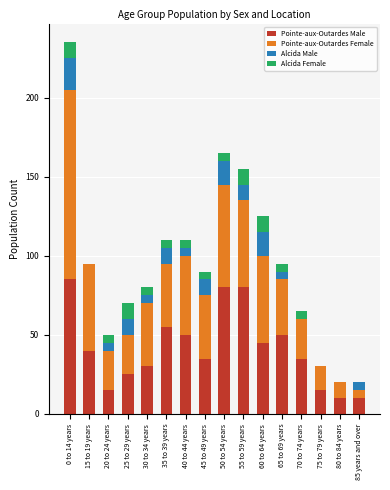

What is the sum of all Pointe-aux-Outardes Male values?

660